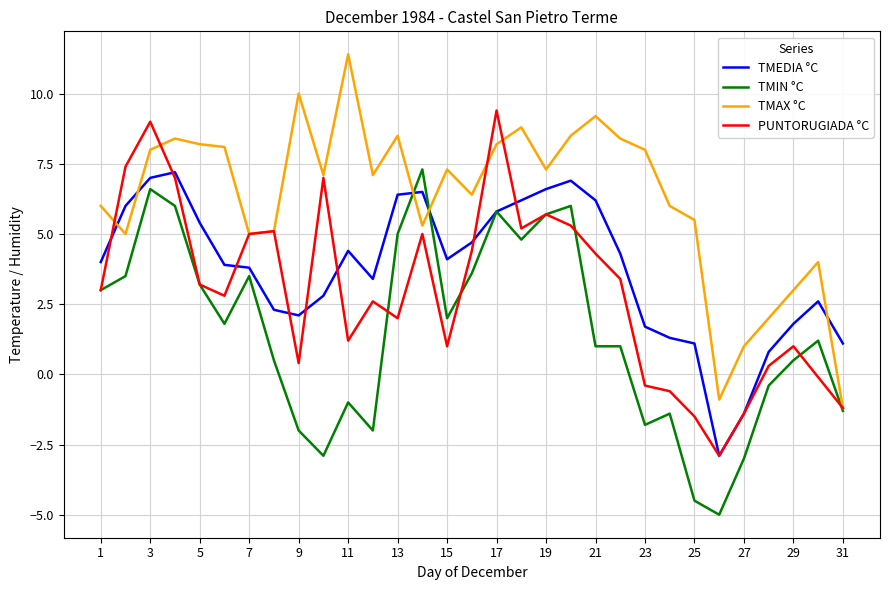

What is the minimum value for TMAX °C?

-1.2